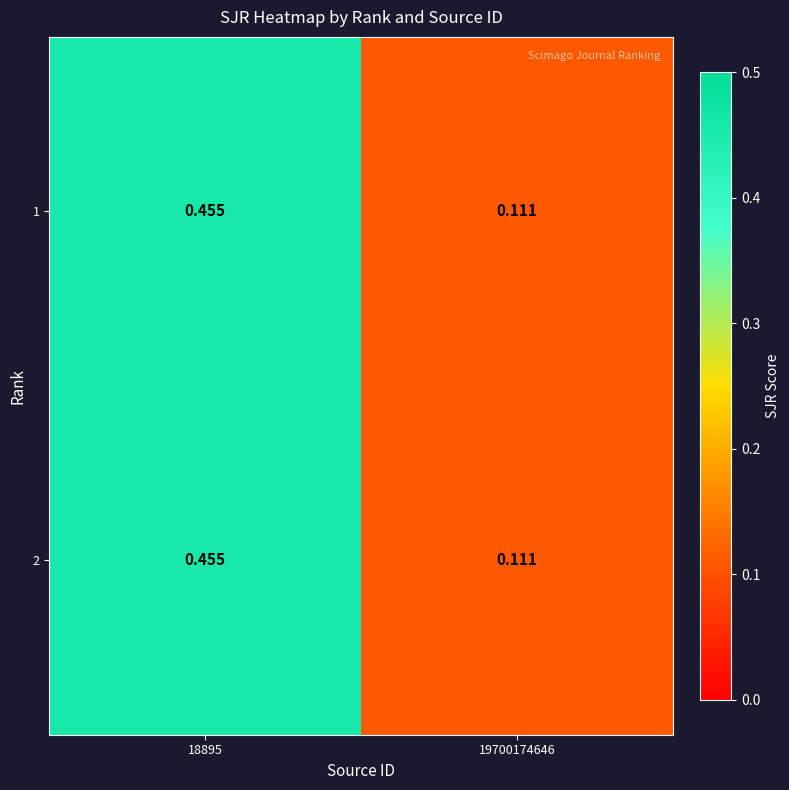

Is the value of 2 at 19700174646 greater than the value of 1 at 18895?

No